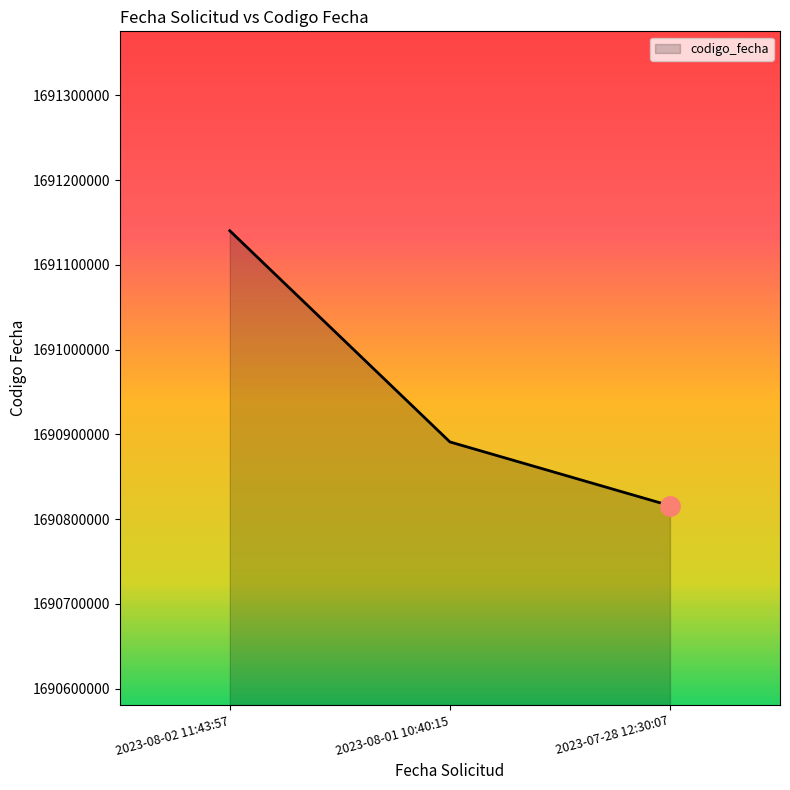

Rank the categories by value from highest to lowest.

2023-08-02 11:43:57, 2023-08-01 10:40:15, 2023-07-28 12:30:07